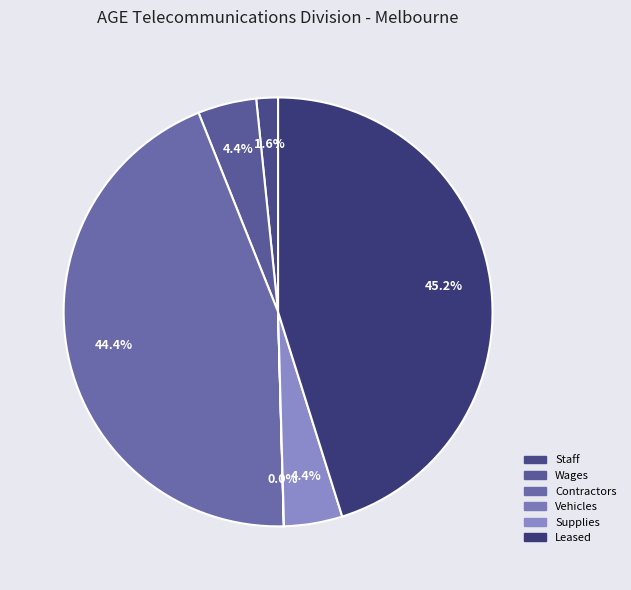

What percentage is NOT represented by Staff?

98.4%